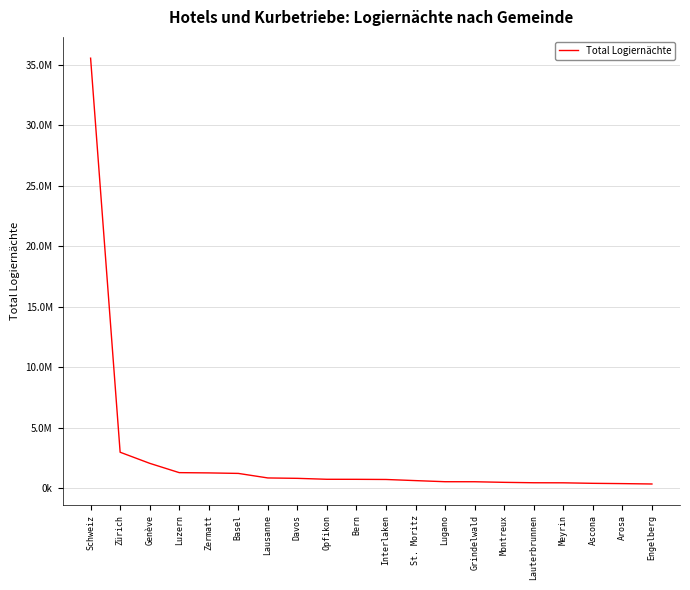

Reading left to right, transcribe all the data shown in this chart.

Schweiz=35532576	Zürich=2956669	Genève=2040594	Luzern=1269774	Zermatt=1247852	Basel=1205790	Lausanne=830758	Davos=798062	Opfikon=720478	Bern=717315	Interlaken=704320	St. Moritz=610740	Lugano=519469	Grindelwald=516723	Montreux=467404	Lauterbrunnen=434178	Meyrin=428372	Ascona=386527	Arosa=362761	Engelberg=331656